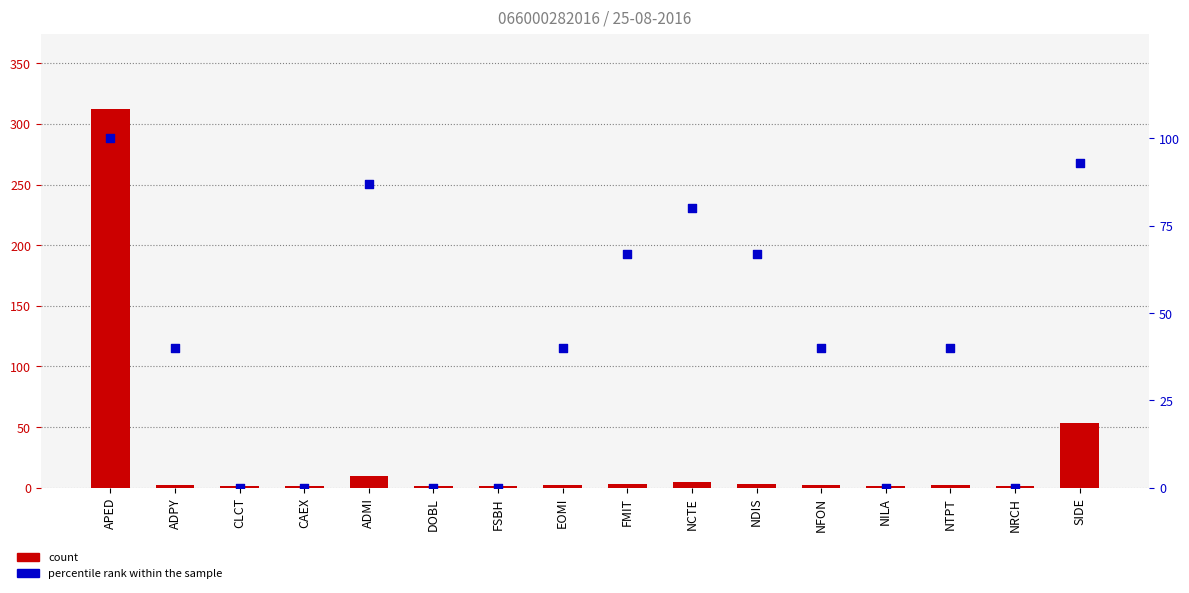

What is the total value across all series at CLCT?

1